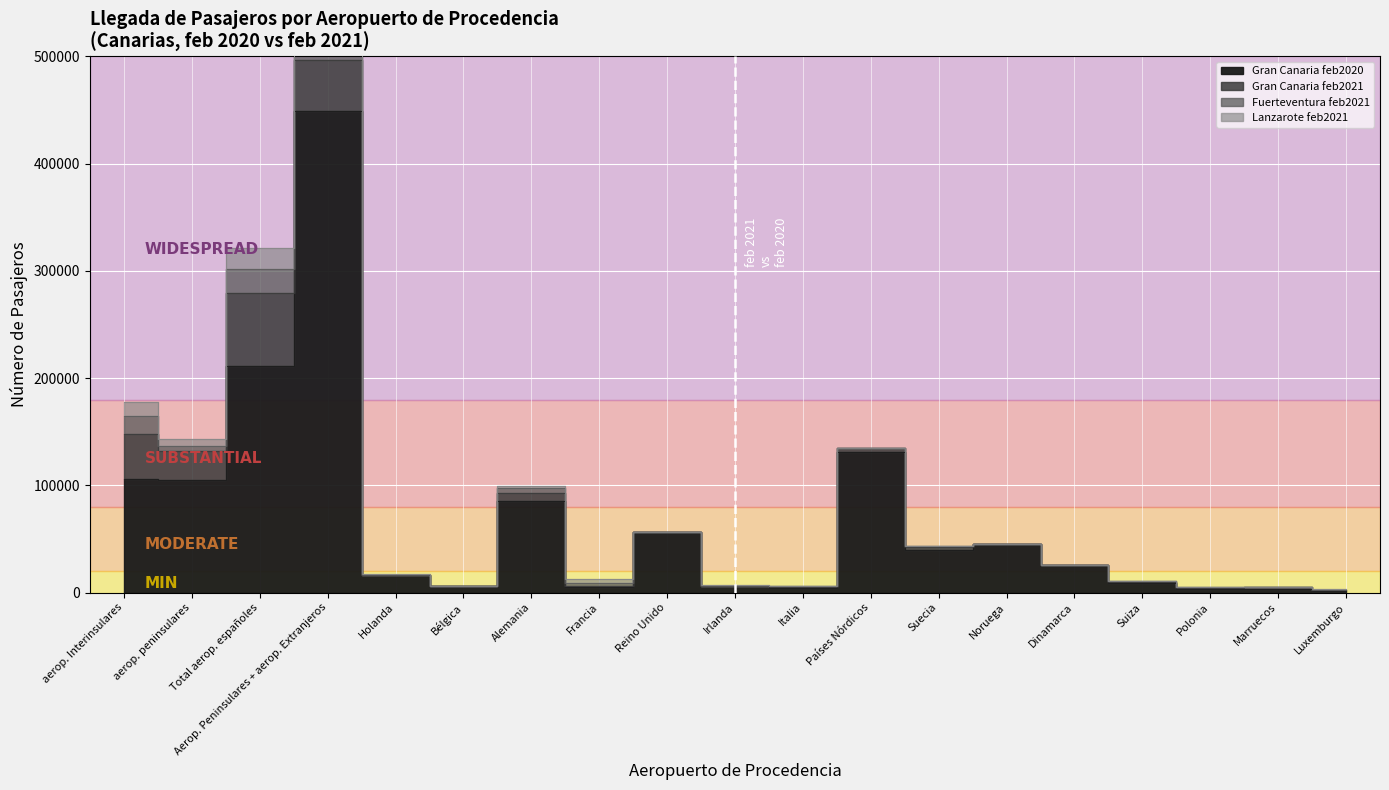

Which series has the largest total across all categories?

Gran Canaria feb2020